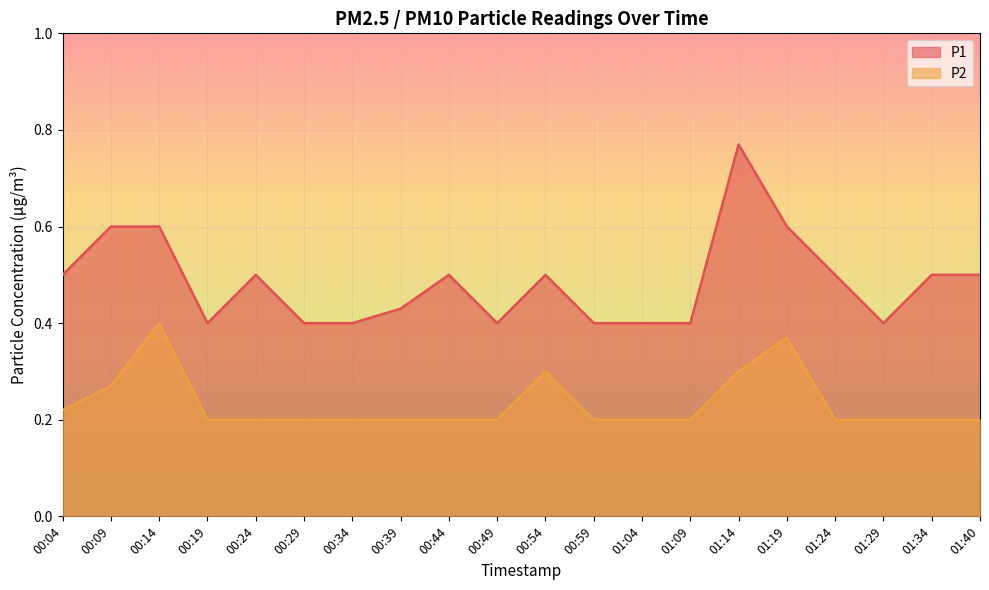

What is the value of the P2 point at the 3rd from the left?

0.4